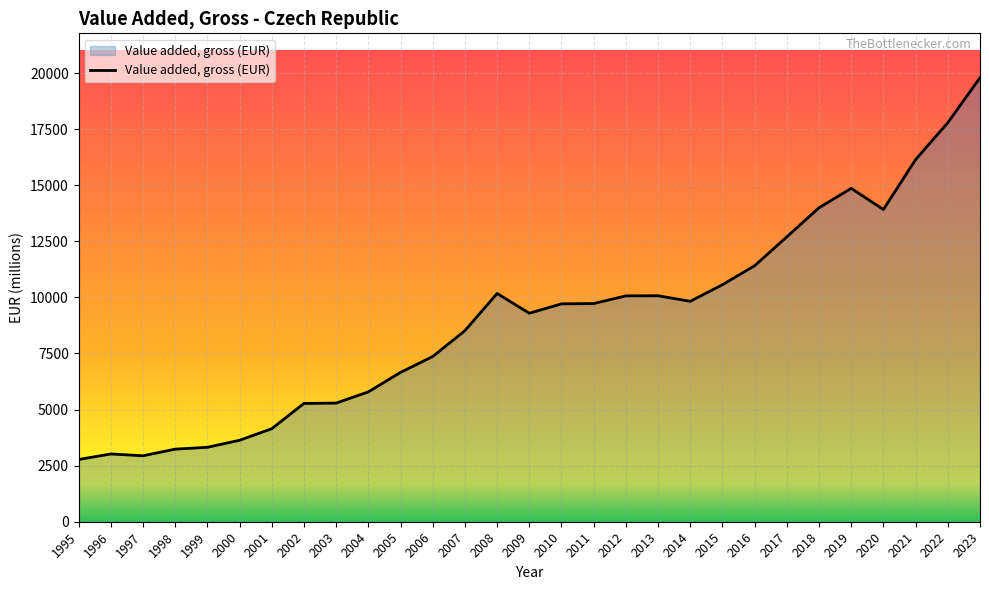

Is it true that the value at 1995 is 1175.5?

False